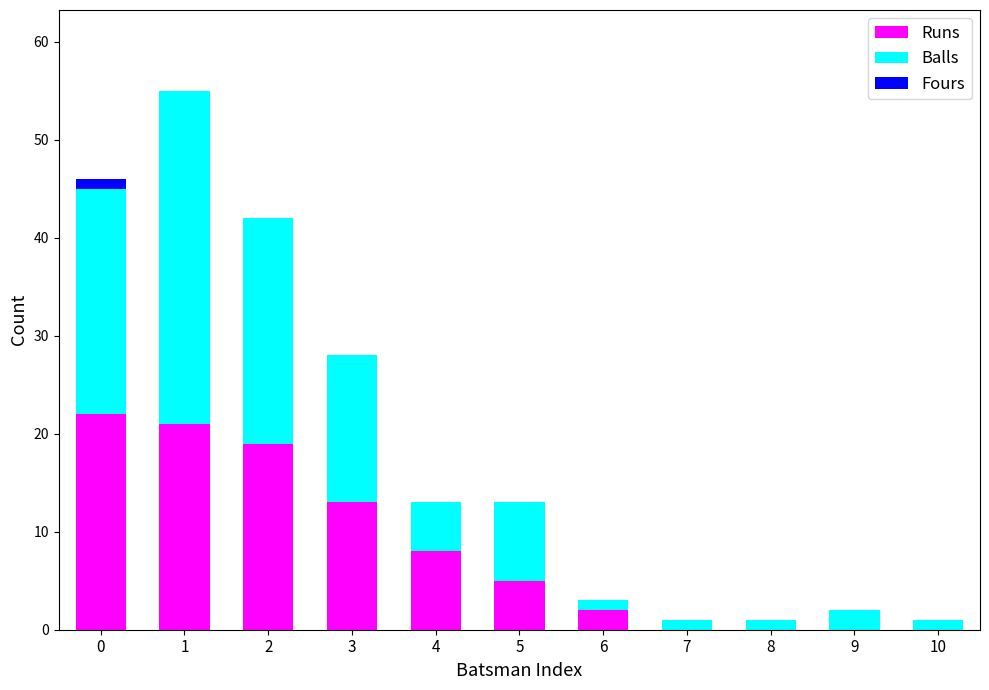

What is the sum of all Runs values?

90